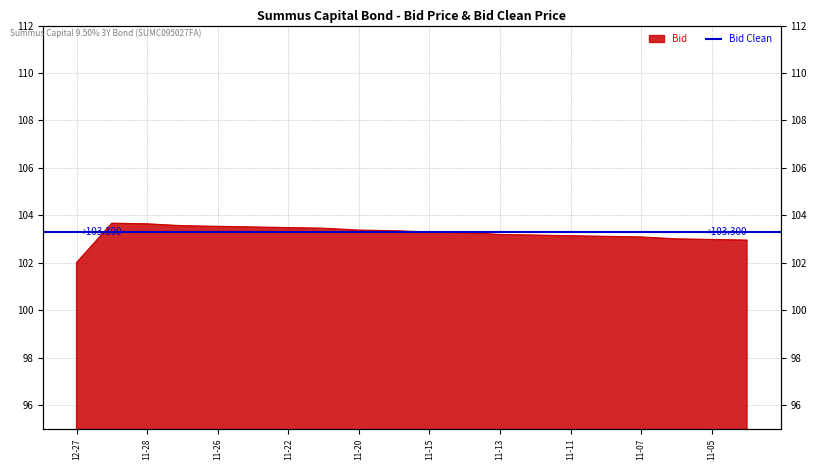

What is the sum of the values at 2024-11-05 and 2024-11-25?

206.5